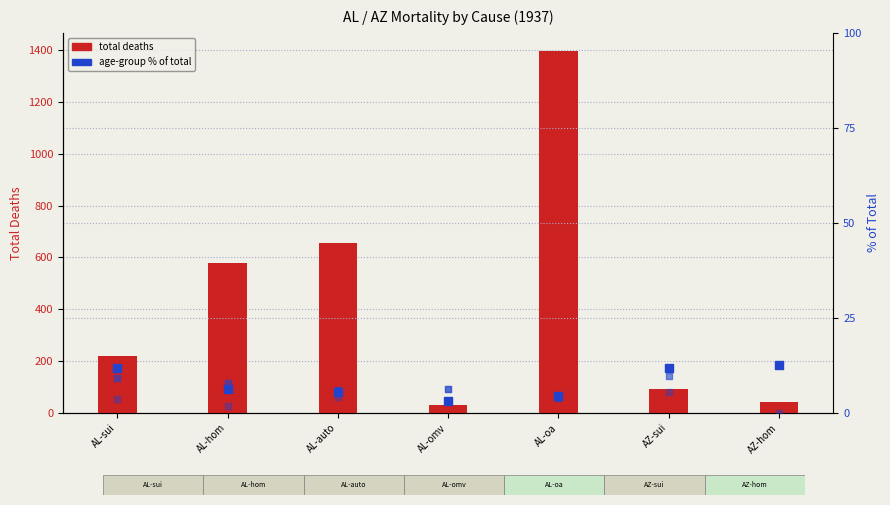

At how many categories does at least one series exceed 494?

3